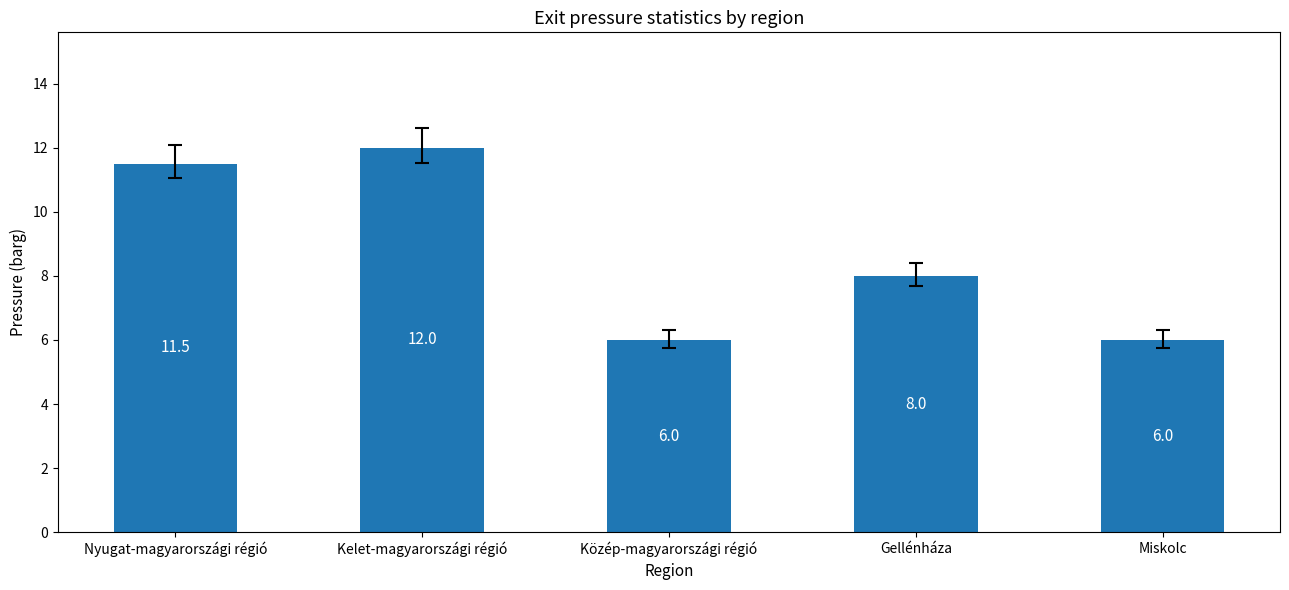

Reading left to right, transcribe all the data shown in this chart.

11.5	12.0	6.0	8.0	6.0